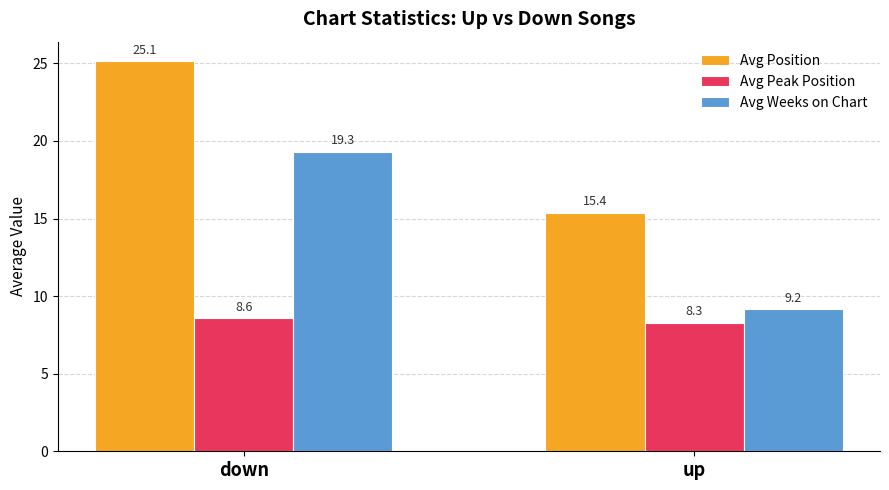

At up, list the series in order from largest to smallest.

Avg Position, Avg Weeks on Chart, Avg Peak Position